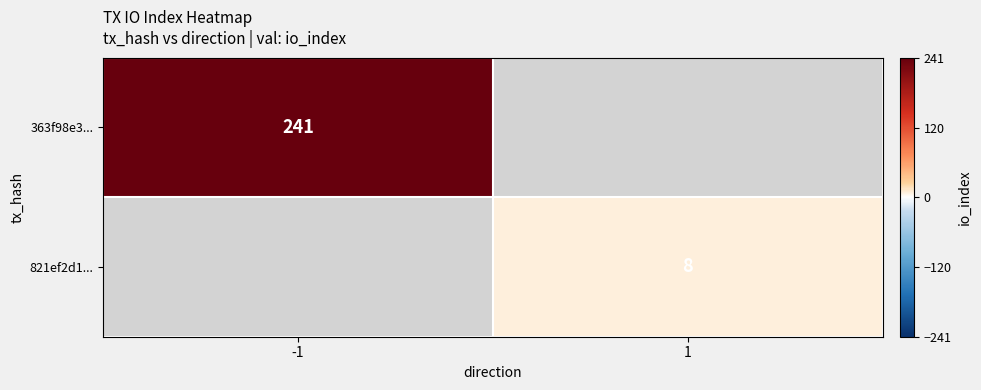

Is the value of 821ef2d1... at 1 greater than the value of 363f98e3... at -1?

No